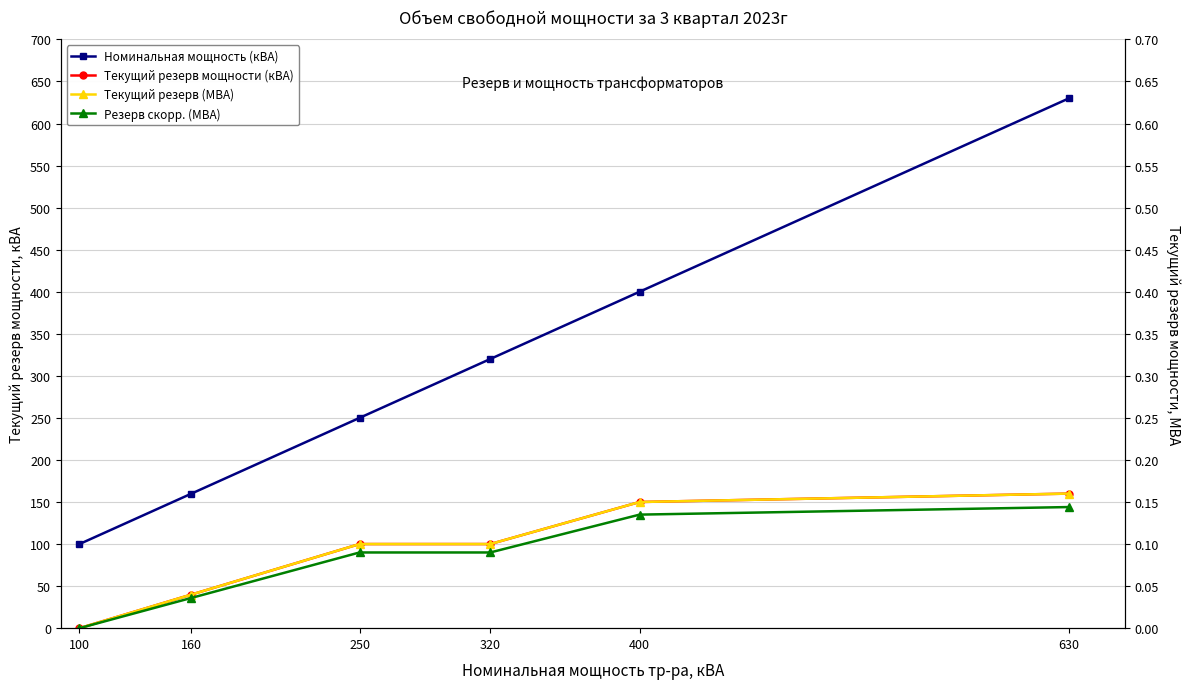

Which series changed the most between 160 and 320?

Номинальная мощность (кВА)